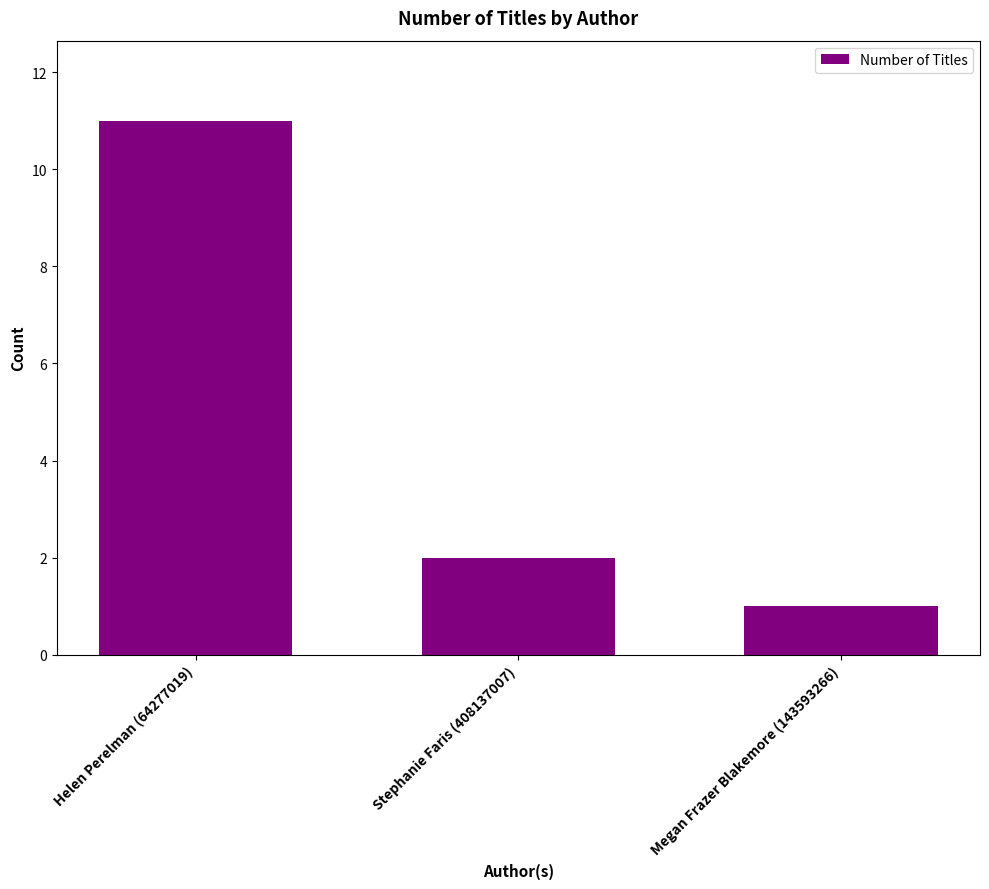

What is the value of the 3rd bar from the left?

1